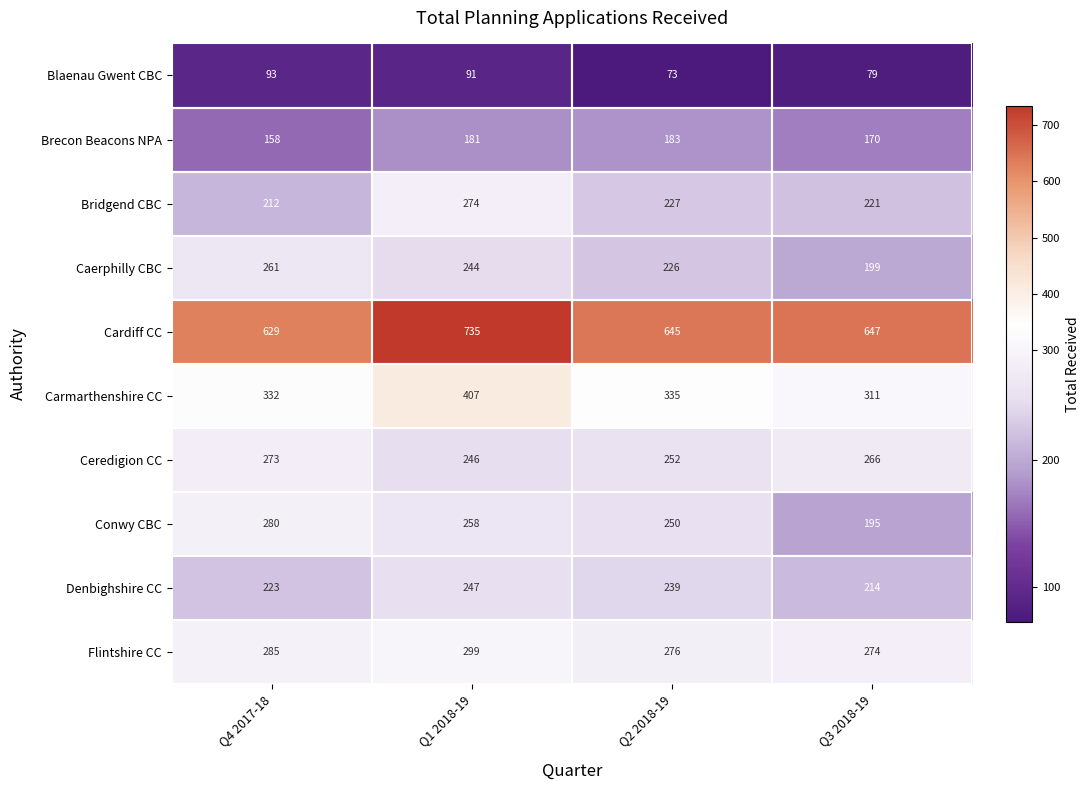

What is the maximum value shown in the chart?

735